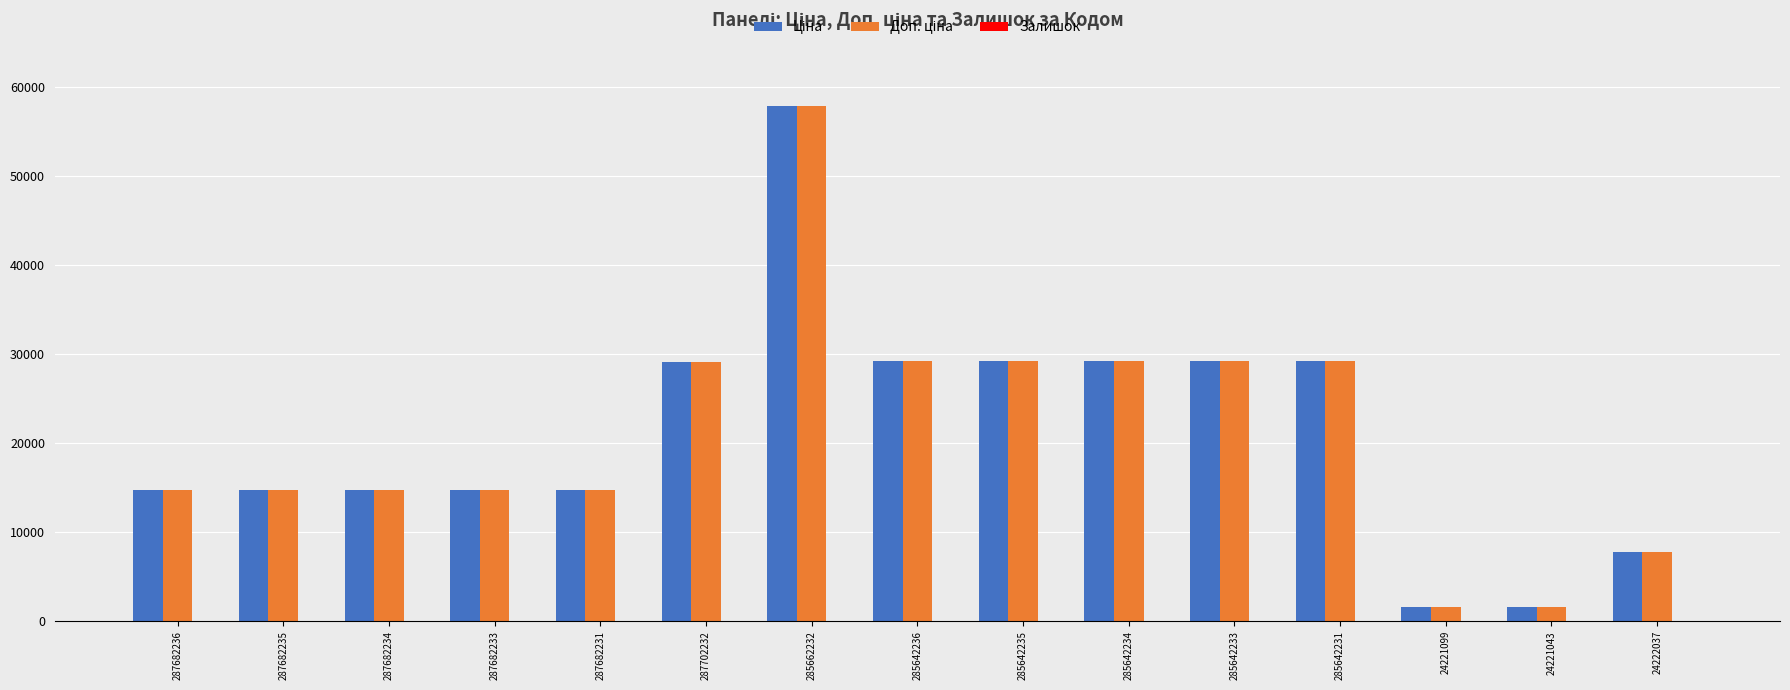

What is the greatest value displayed?

57826.2